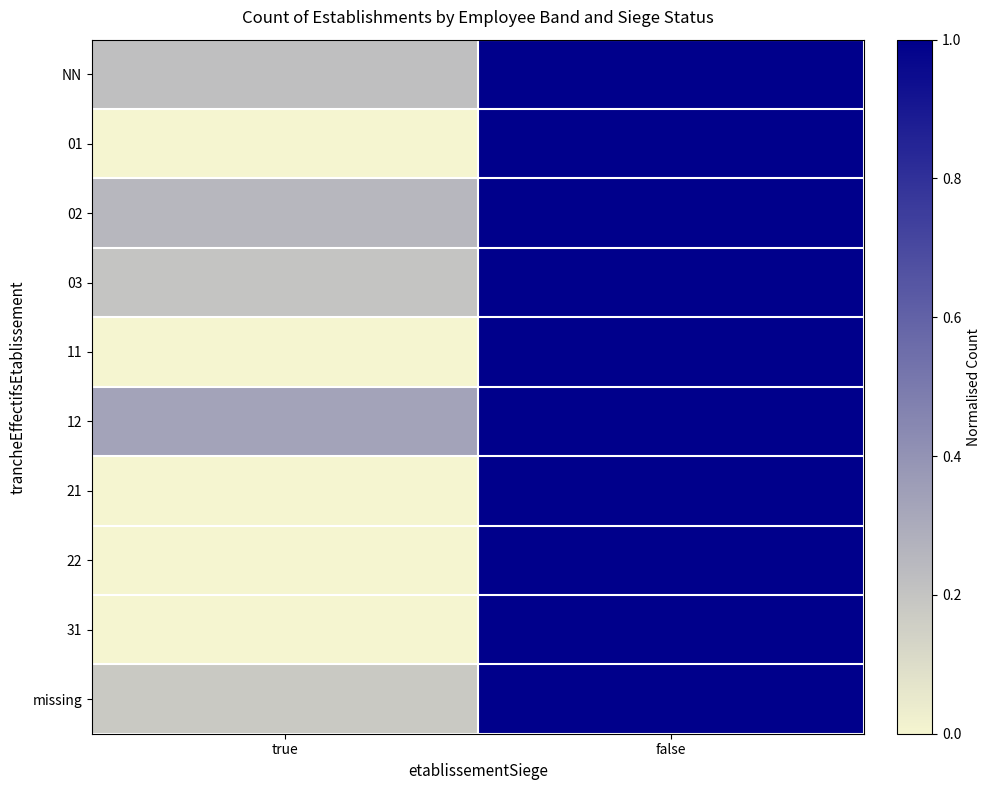

List the series in order of their peak value, highest first.

NN, 01, 02, 03, 11, 12, 21, 22, 31, missing